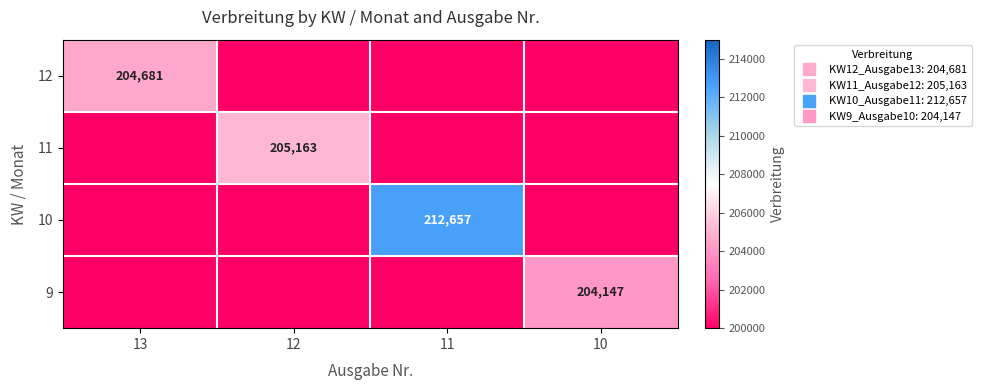

How many distinct data groups are displayed?

4